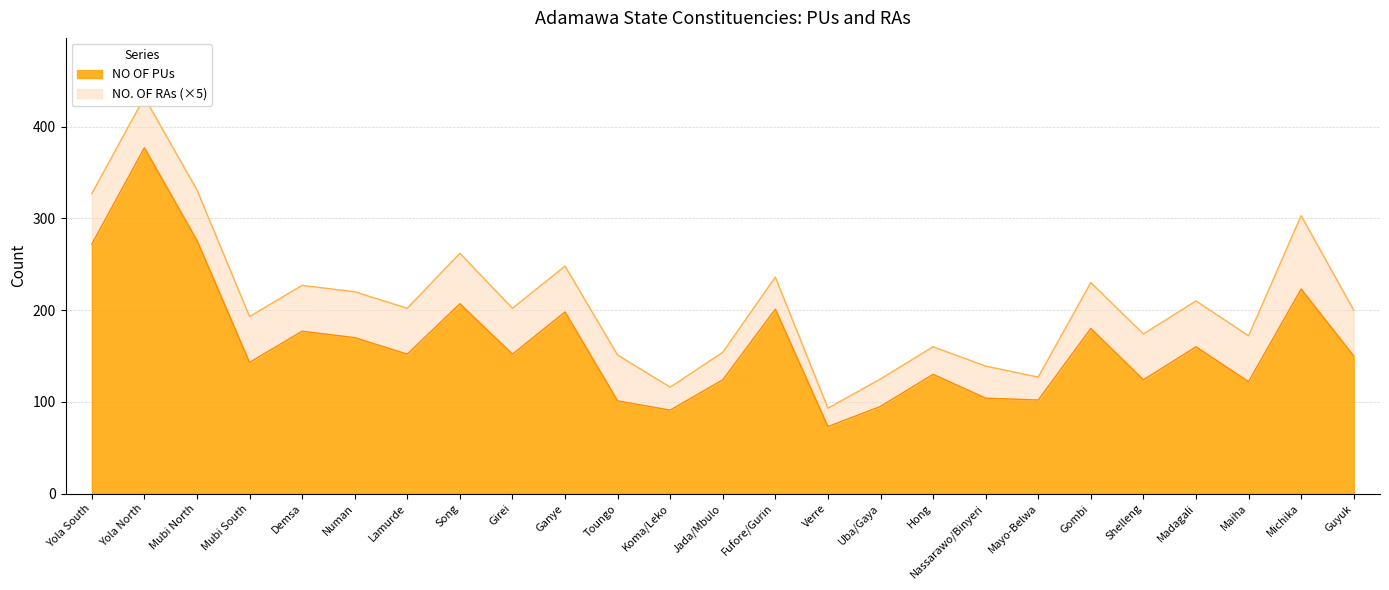

Reading left to right, transcribe all the data shown in this chart.

272	377	276	143	177	170	152	207	152	198	101	91	124	201	73	95	130	104	102	180	124	160	122	223	150